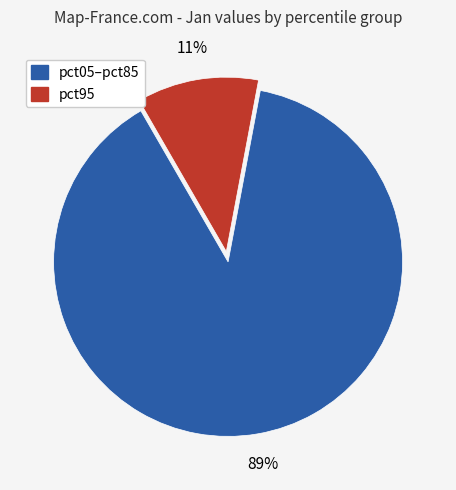

To the nearest percent, what is the average slice percentage?

50%